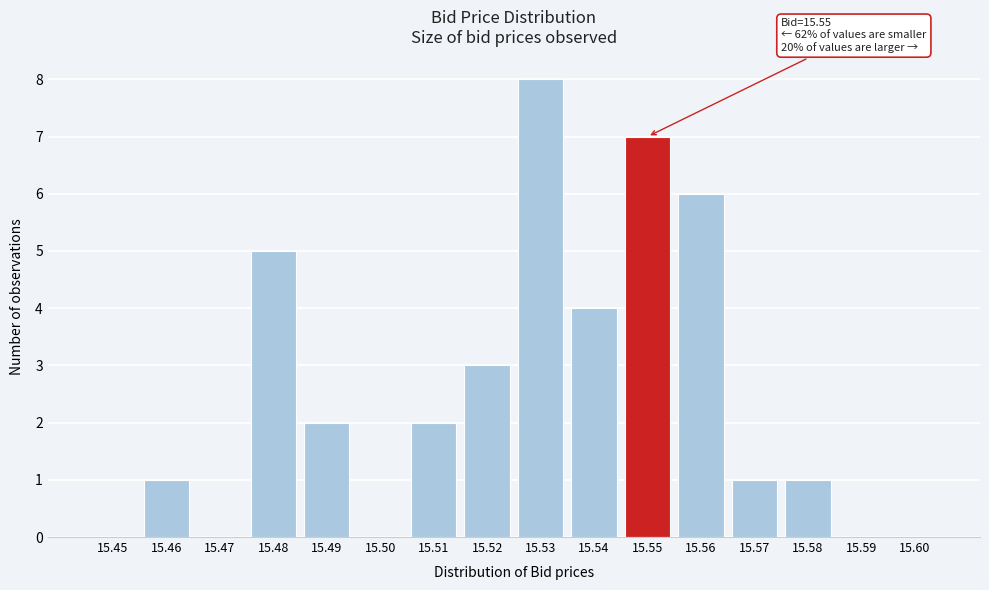

Reading left to right, what are all the values shown in this chart?

15.45=0	15.46=1	15.47=0	15.48=5	15.49=2	15.50=0	15.51=2	15.52=3	15.53=8	15.54=4	15.55=7	15.56=6	15.57=1	15.58=1	15.59=0	15.60=0